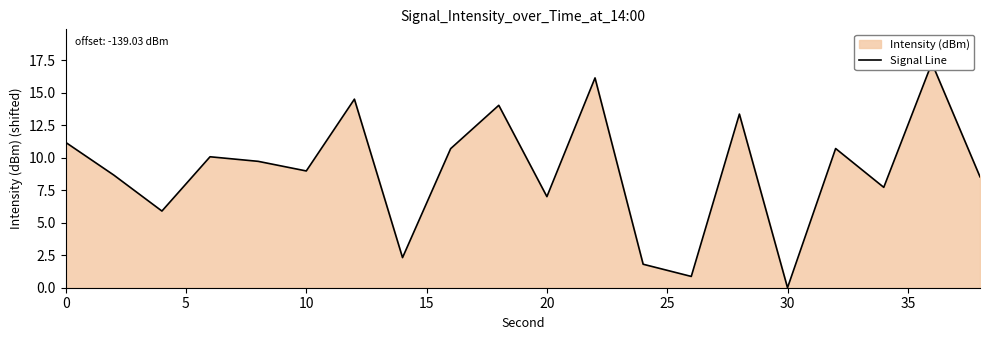

Does the chart have visible grid lines?

No